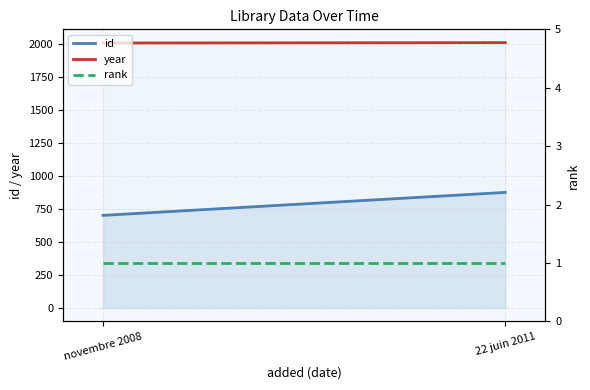

The value of year at 22 juin 2011 is 2011. True or false?

True